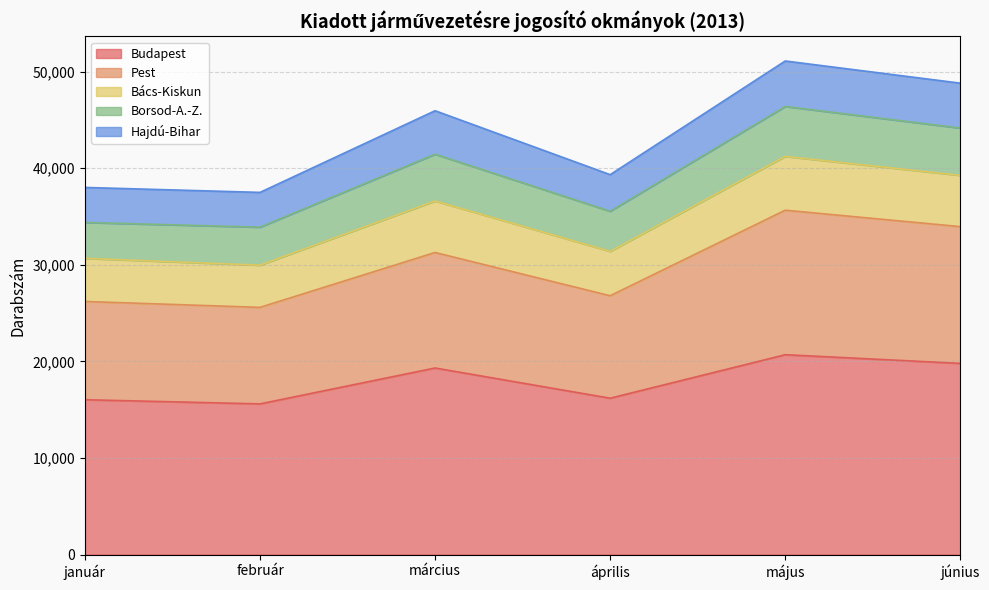

At which category is the sum across all series the highest?

május